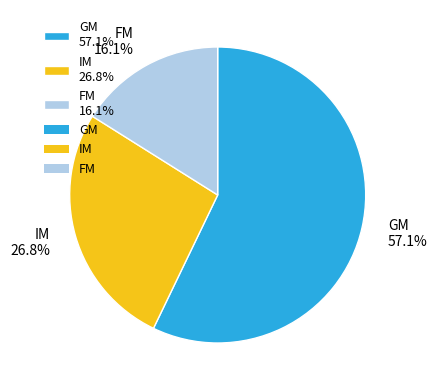

Is IM the majority of the pie?

No